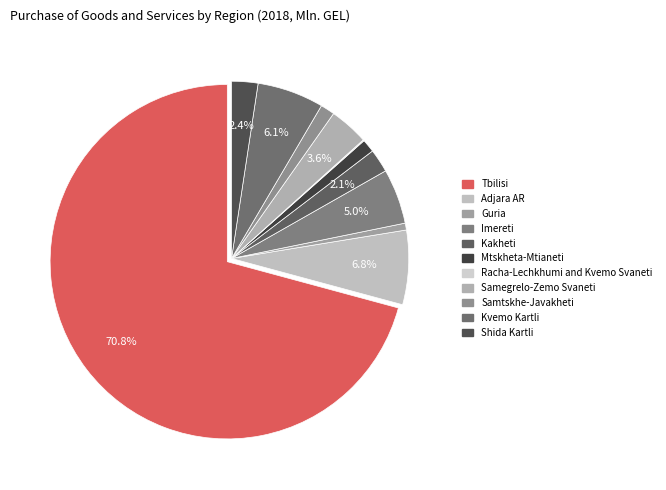

Rank the categories by value from highest to lowest.

Tbilisi, Adjara AR, Kvemo Kartli, Imereti, Samegrelo-Zemo Svaneti, Shida Kartli, Kakheti, Samtskhe-Javakheti, Mtskheta-Mtianeti, Guria, Racha-Lechkhumi and Kvemo Svaneti